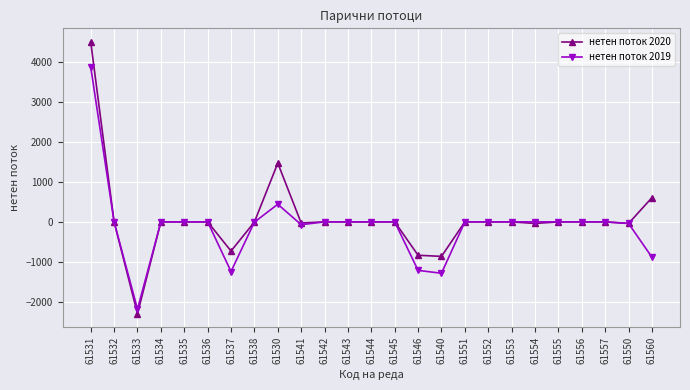

At which label is нетен поток 2019 closest to 845?

61530